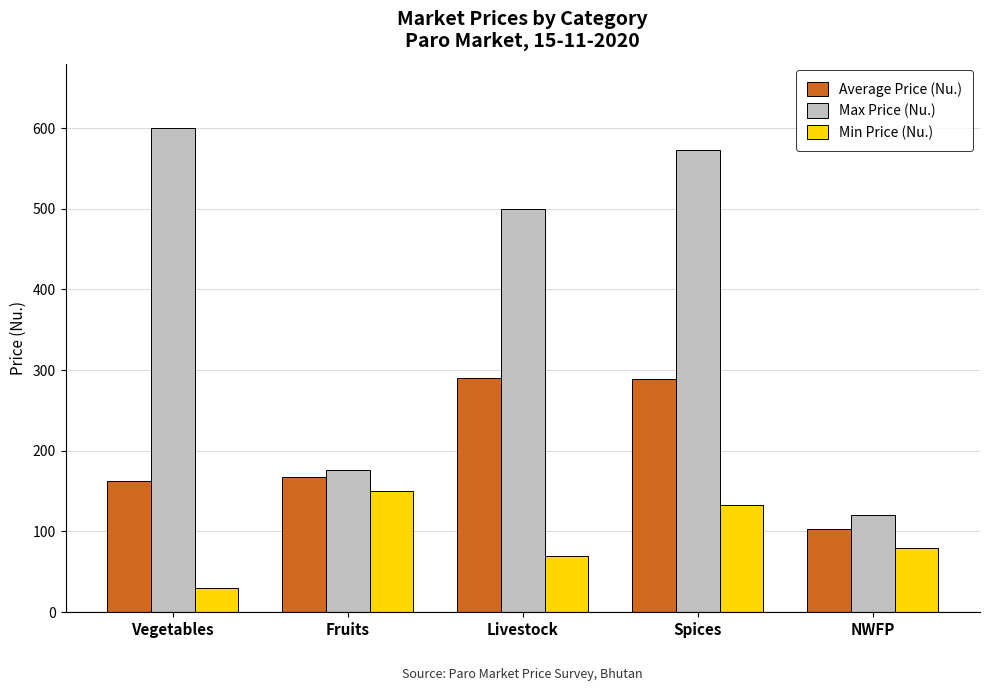

Which series has the widest spread of values?

Max Price (Nu.)